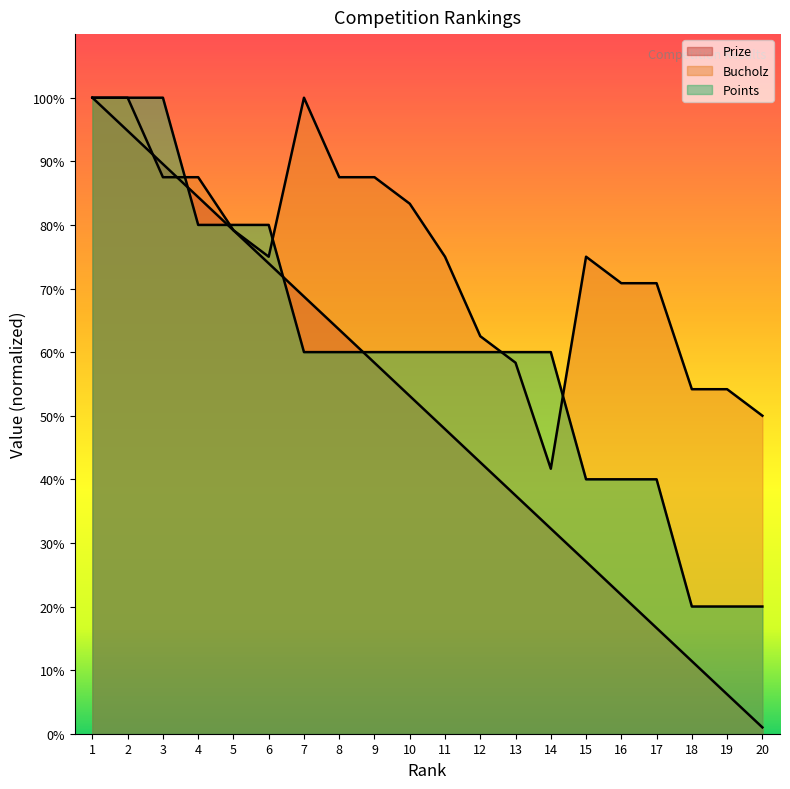

Read the Bucholz value at 7.

100.0